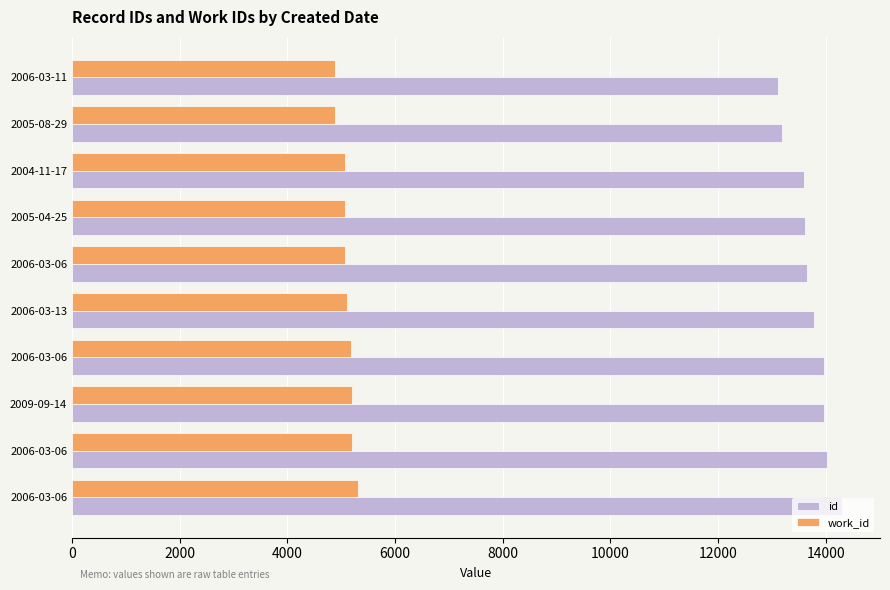

What are all the series names shown in the legend?

id, work_id